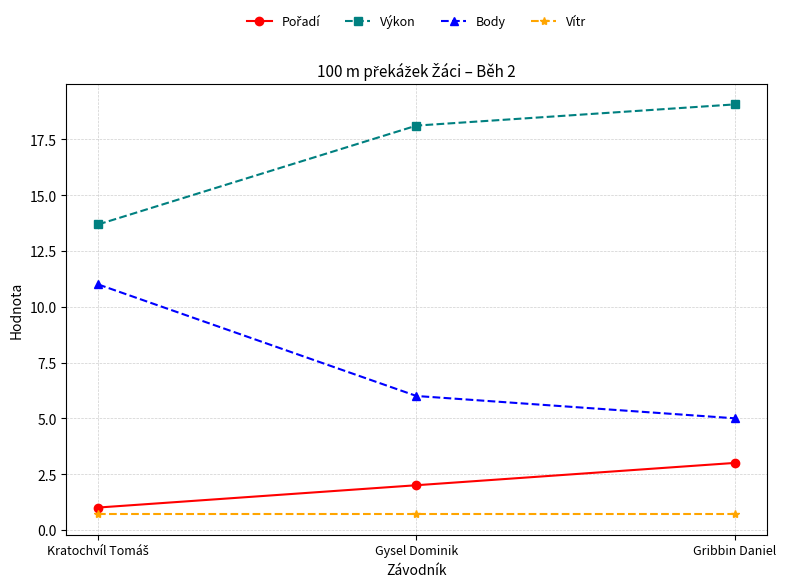

At which category is the sum across all series the highest?

Gribbin Daniel